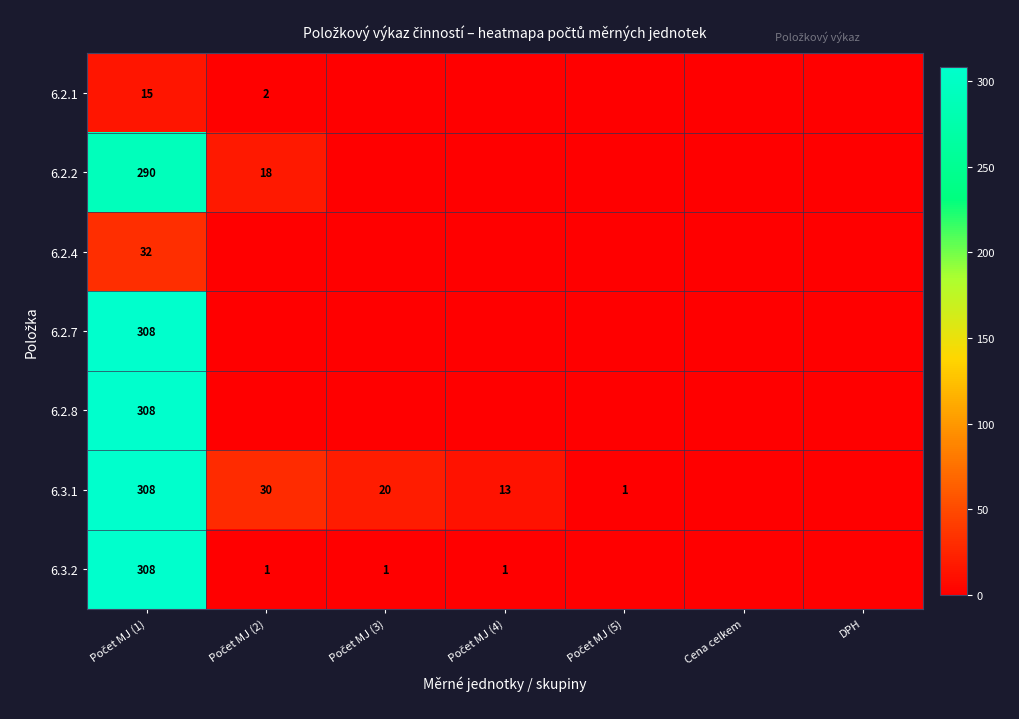

Is it true that 6.3.1 equals 0 at Cena celkem?

True